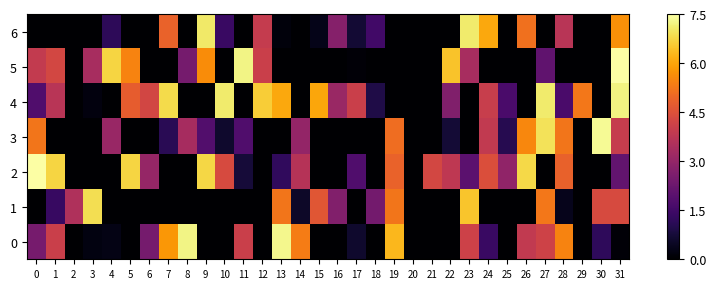

Rank the series by their maximum value, from lowest to highest.

1, 6, 4, 0, 3, 2, 5